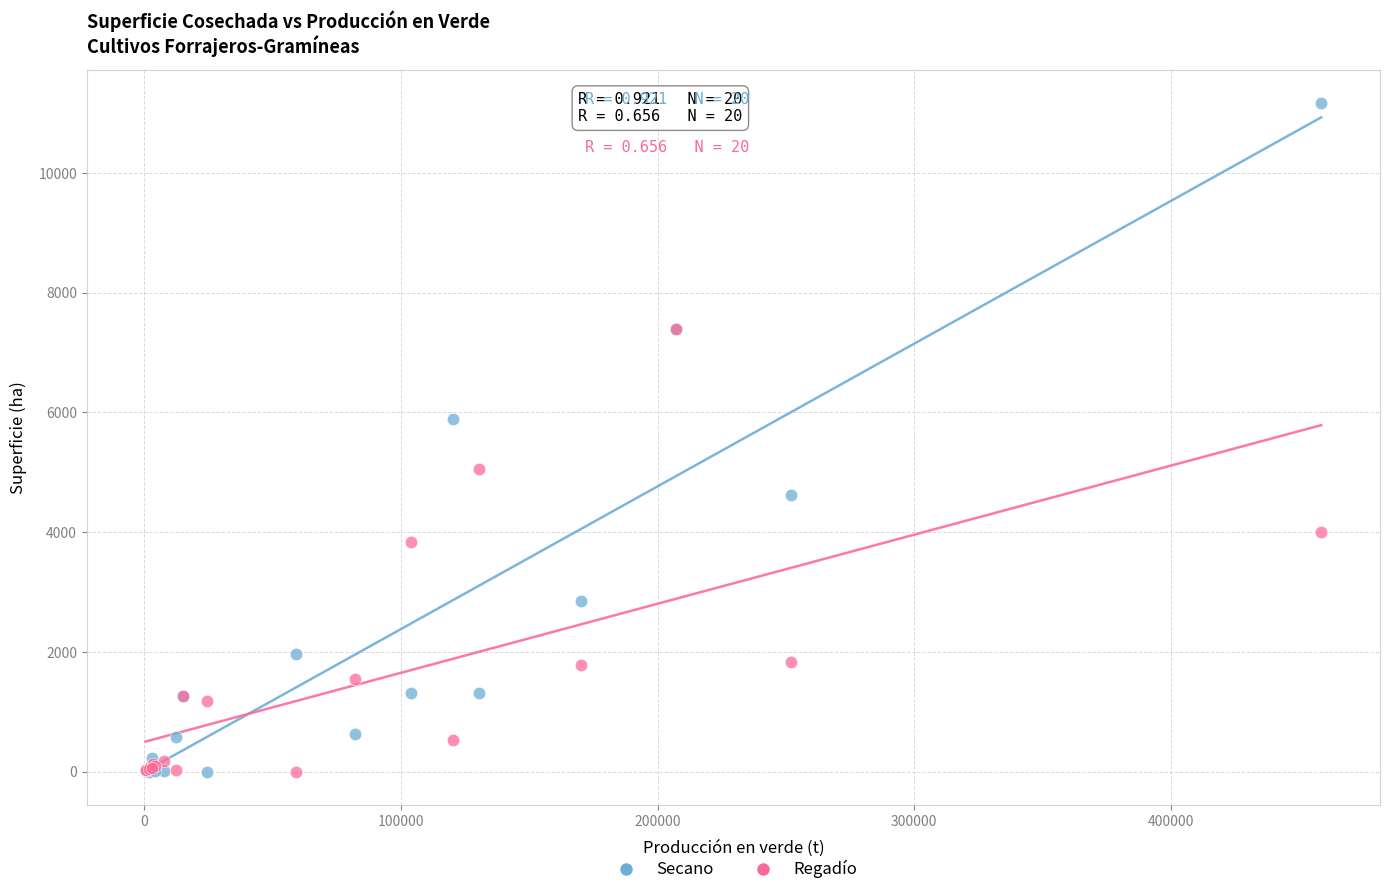

What are all the series names shown in the legend?

Secano, Regadío